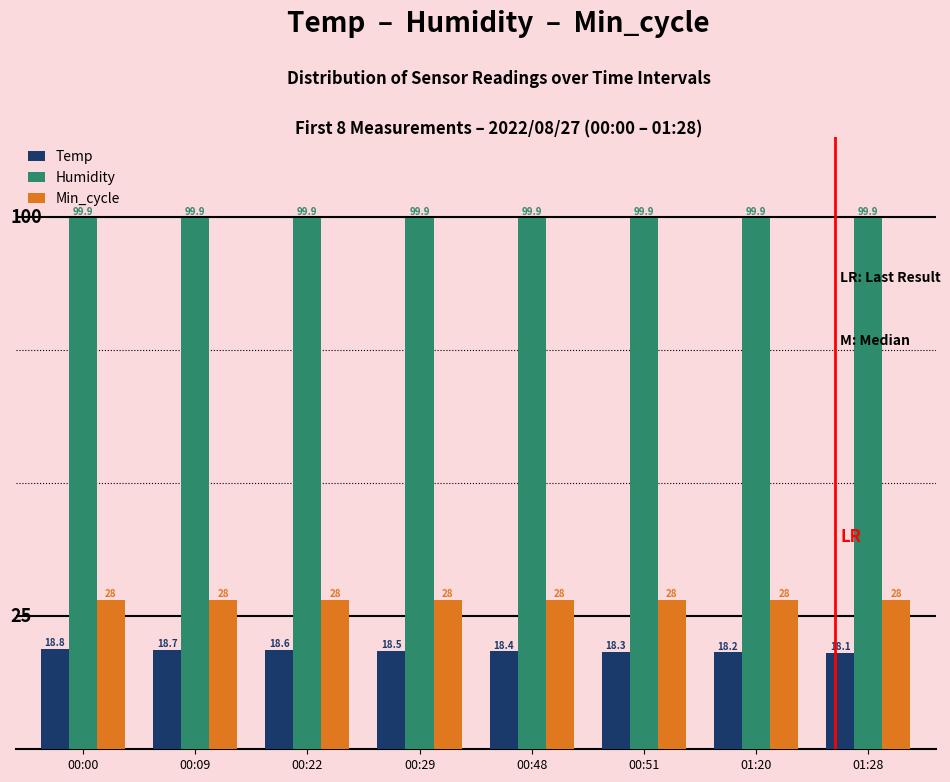

What is the maximum value shown in the chart?

99.9